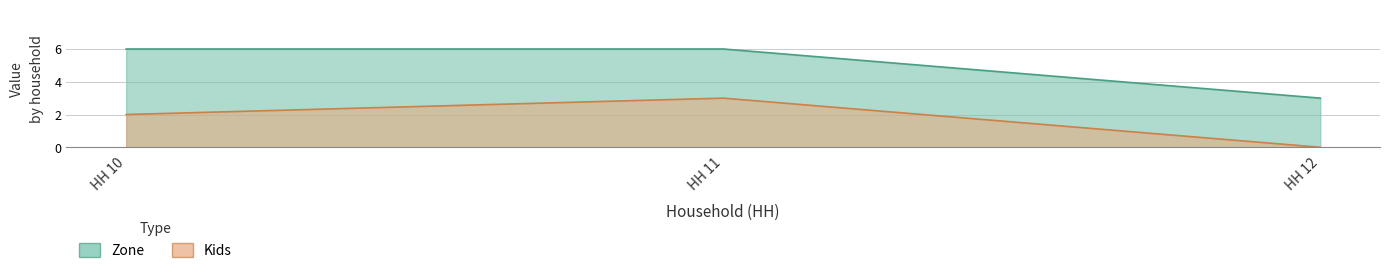

What is the value of the Kids point at the 2nd from the left?

3